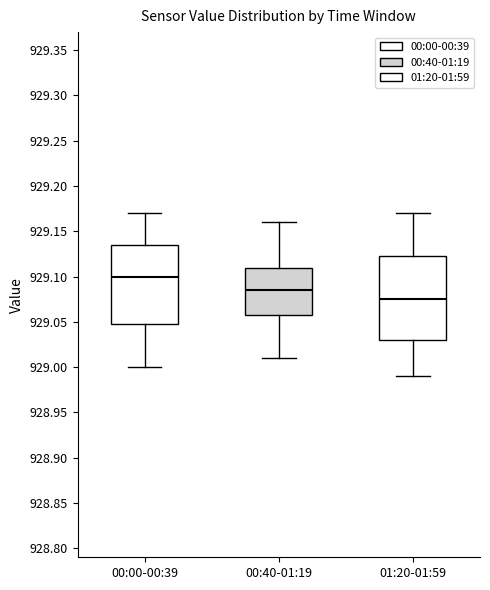

Where is the lower edge of the box for 00:40-01:19 on the y-axis? The values are not printed on the chart, so give them approximately, as read against the axis.

929.060